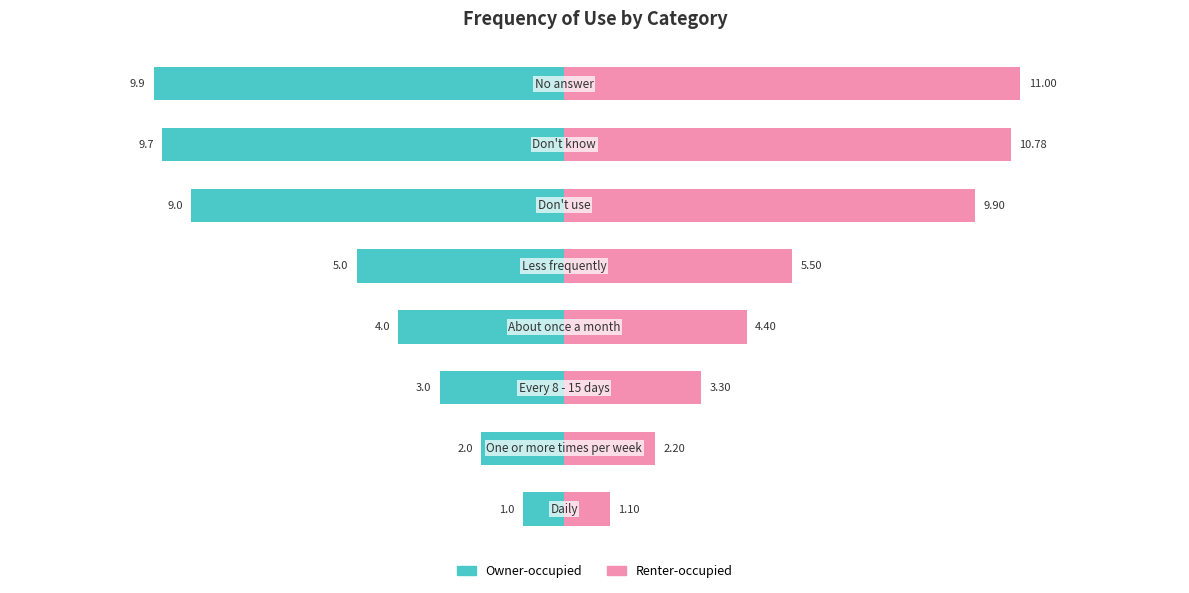

Reading left to right, what are all the values shown in this chart?

Code (left): -1.0	-2.0	-3.0	-4.0	-5.0	-9.0	-9.7	-9.9
Code (right): 1.1	2.2	3.3	4.4	5.5	9.9	10.8	11.0